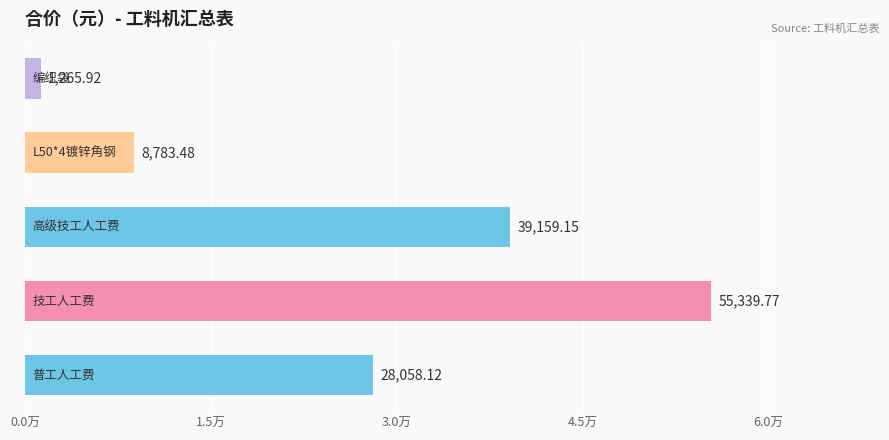

Does the chart contain any negative values?

No